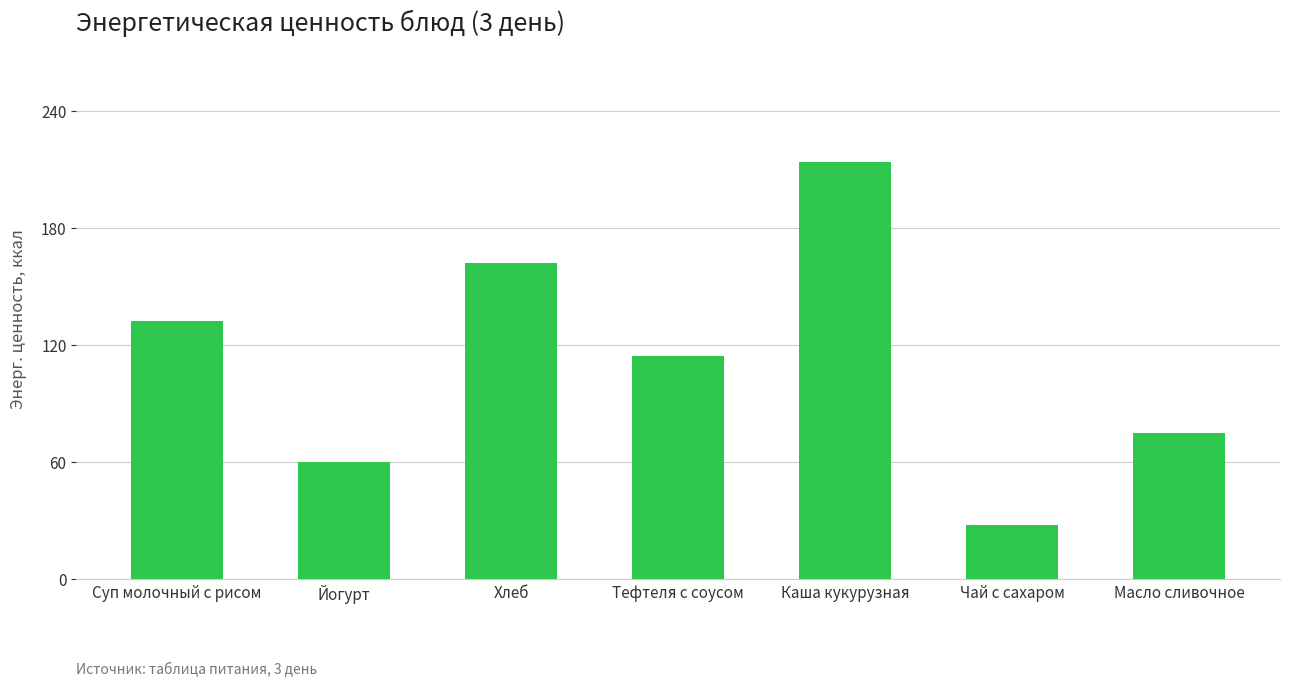

Rank the categories by value from highest to lowest.

Каша кукурузная, Хлеб, Суп молочный с рисом, Тефтеля с соусом, Масло сливочное, Йогурт, Чай с сахаром